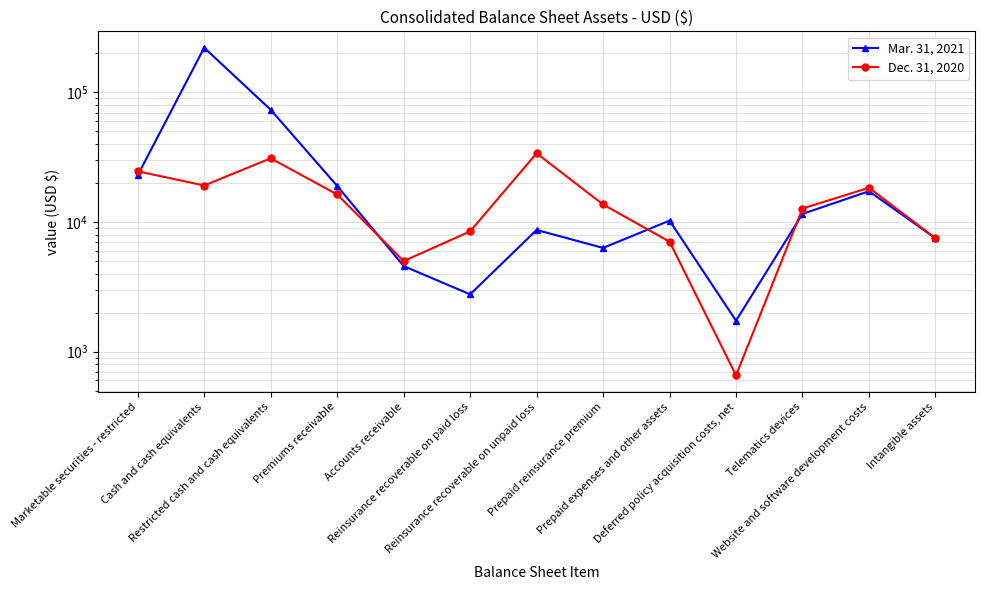

How many intersections are there between Mar. 31, 2021 and Dec. 31, 2020?

4